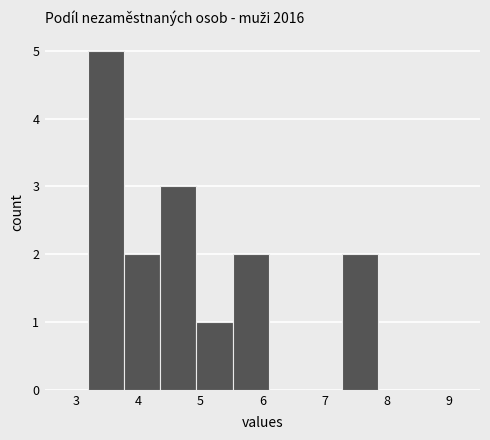

Which range on the x-axis has the tallest bar?

3.2 to 3.8